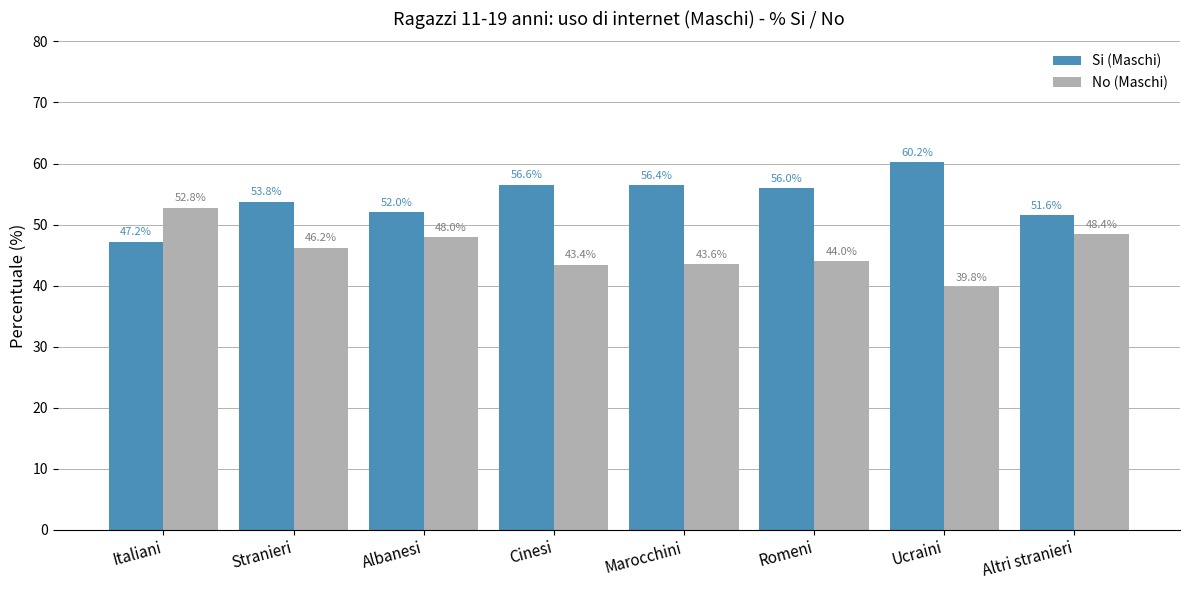

What is the greatest value displayed?

60.2